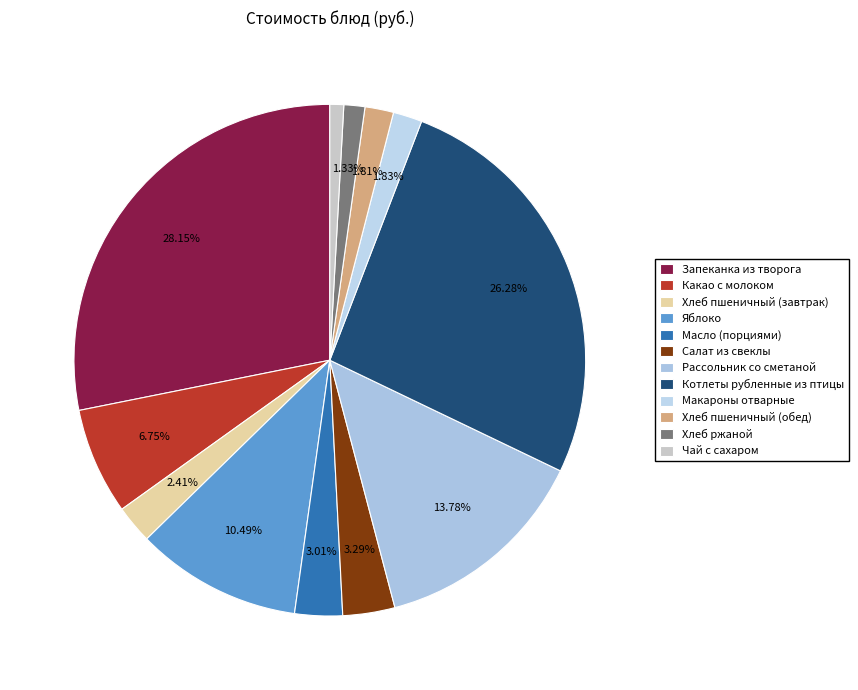

Combined, what portion of the pie is Котлеты рубленные из птицы and Яблоко?

36.8%